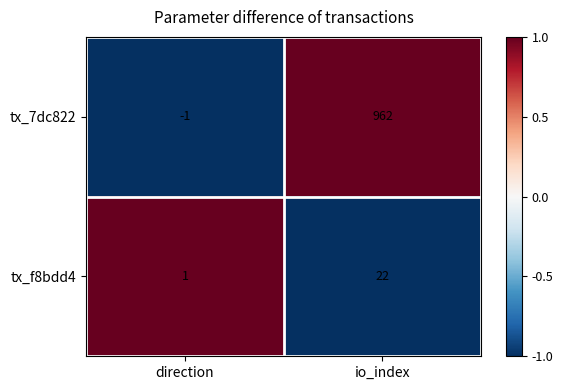

How many categories are shown in the chart?

2